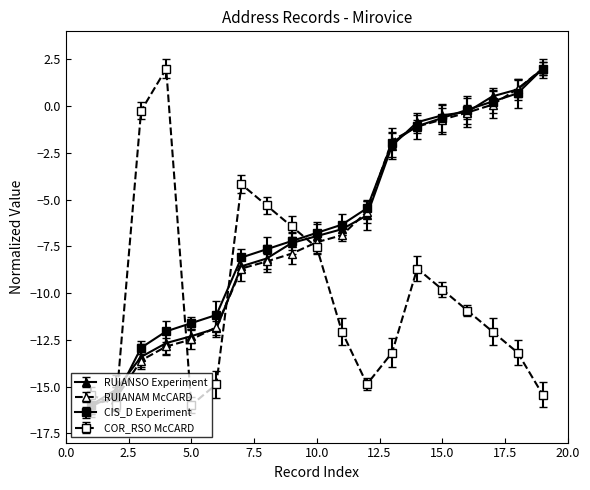

What is the maximum value shown in the chart?

2.0